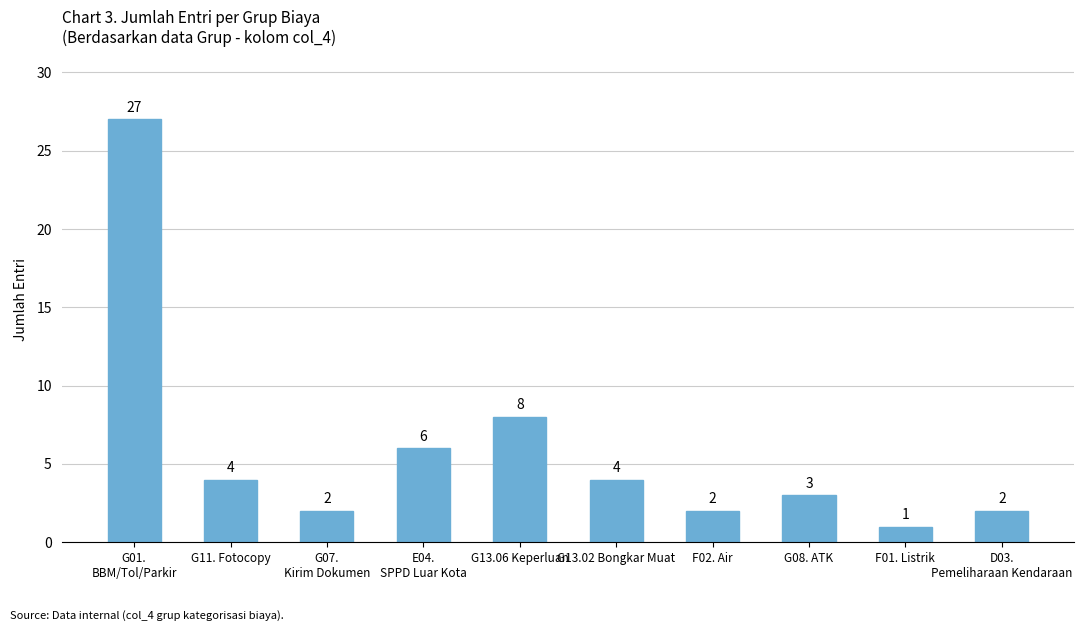

What is the difference between the values at D03.
Pemeliharaan Kendaraan and F01. Listrik?

1